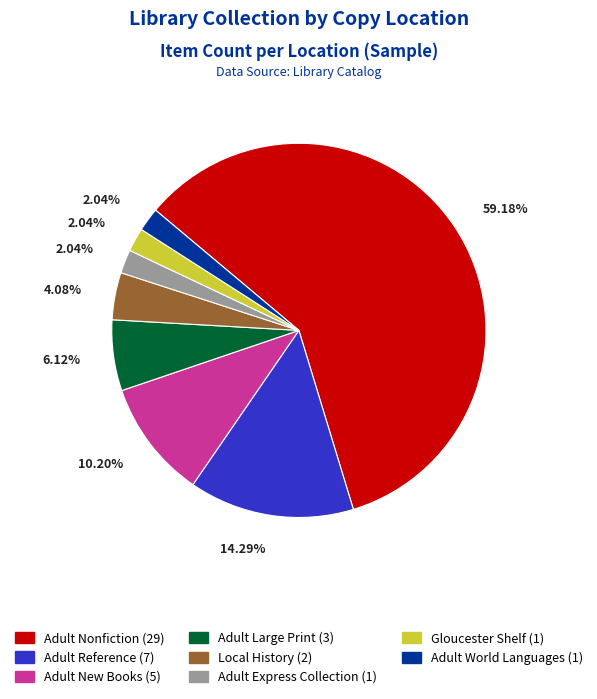

The Adult Express Collection slice represents 14% of the pie. True or false?

False